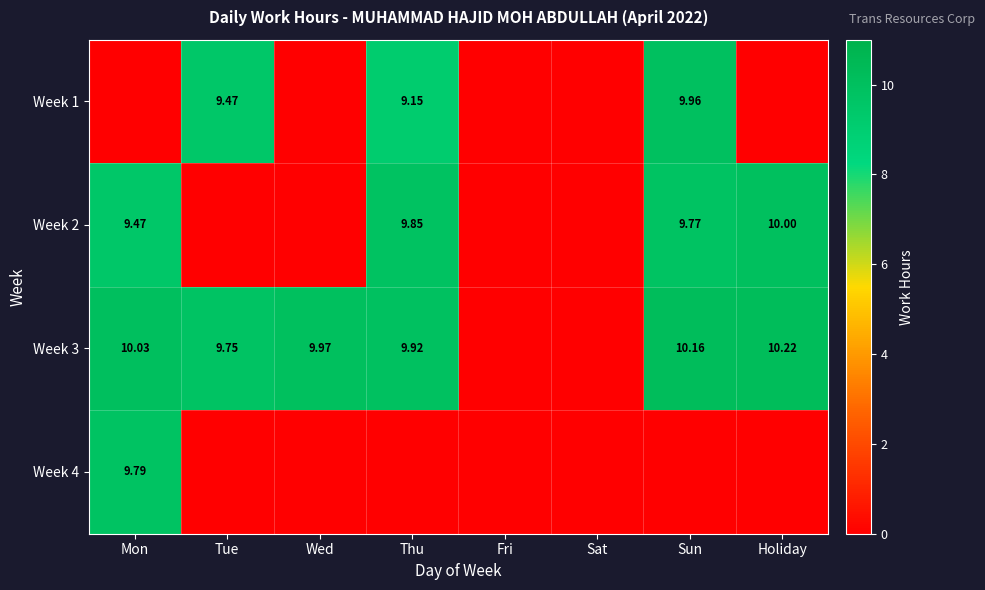

Is the value of Week 1 at Thu greater than the value of Week 2 at Thu?

No